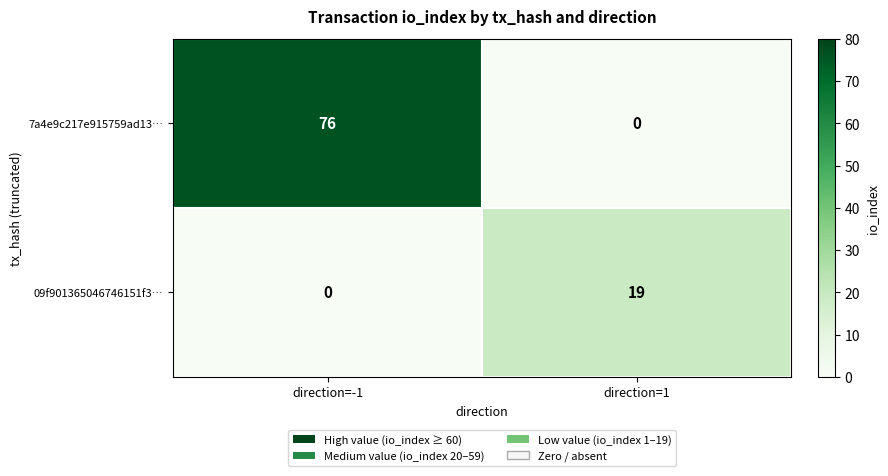

How many positive values does the 09f901365046746151f3… series have?

1